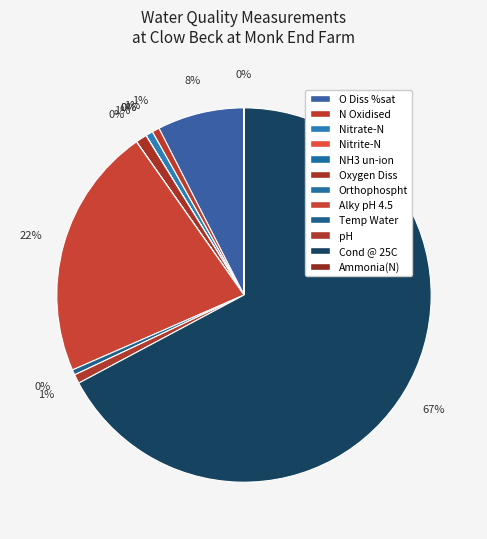

Count the number of slices in the pie.

12